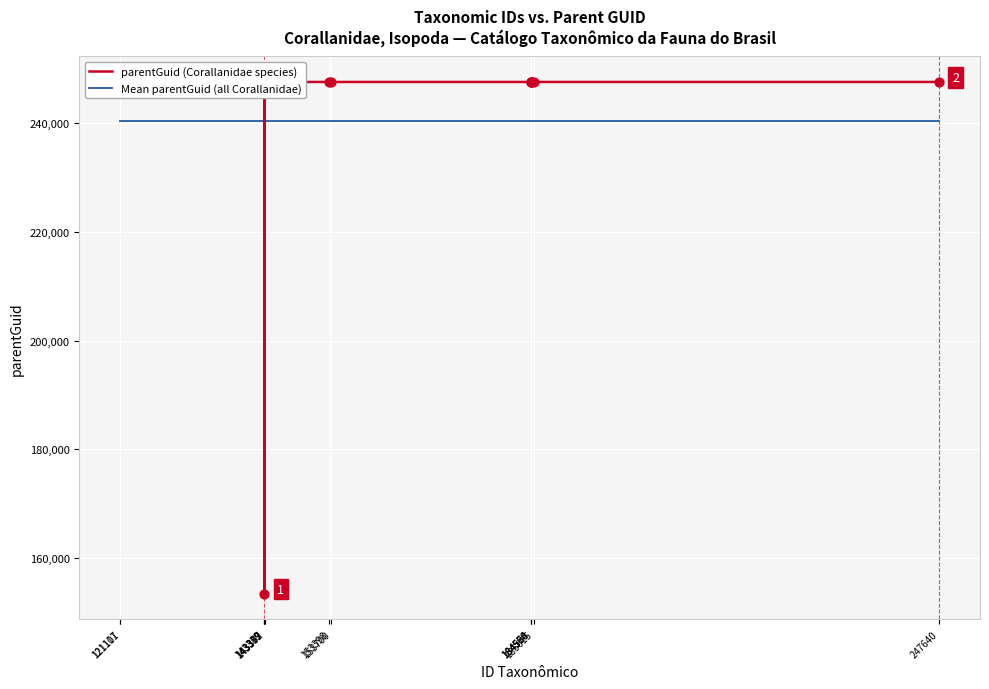

Which series has the widest spread of values?

parentGuid (Corallanidae species)